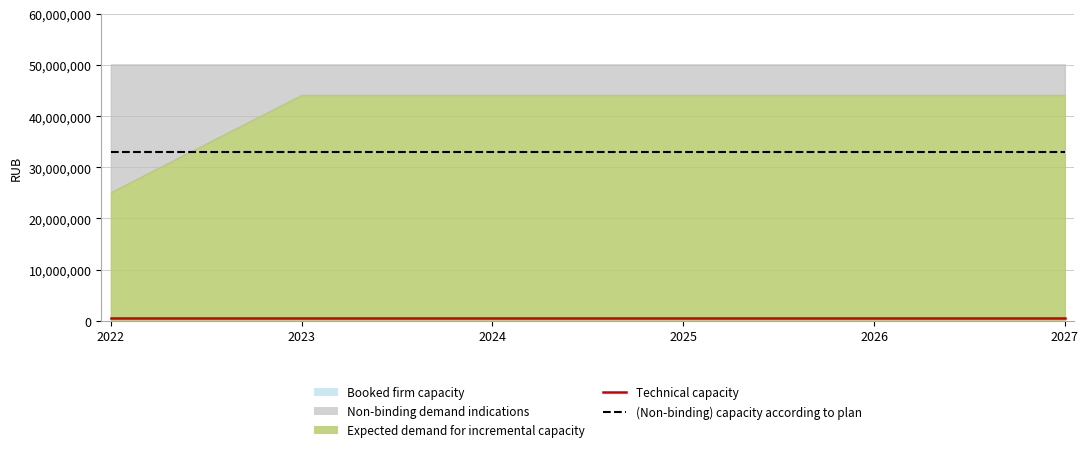

What is the value of the Technical capacity point at the 4th from the left?

500000